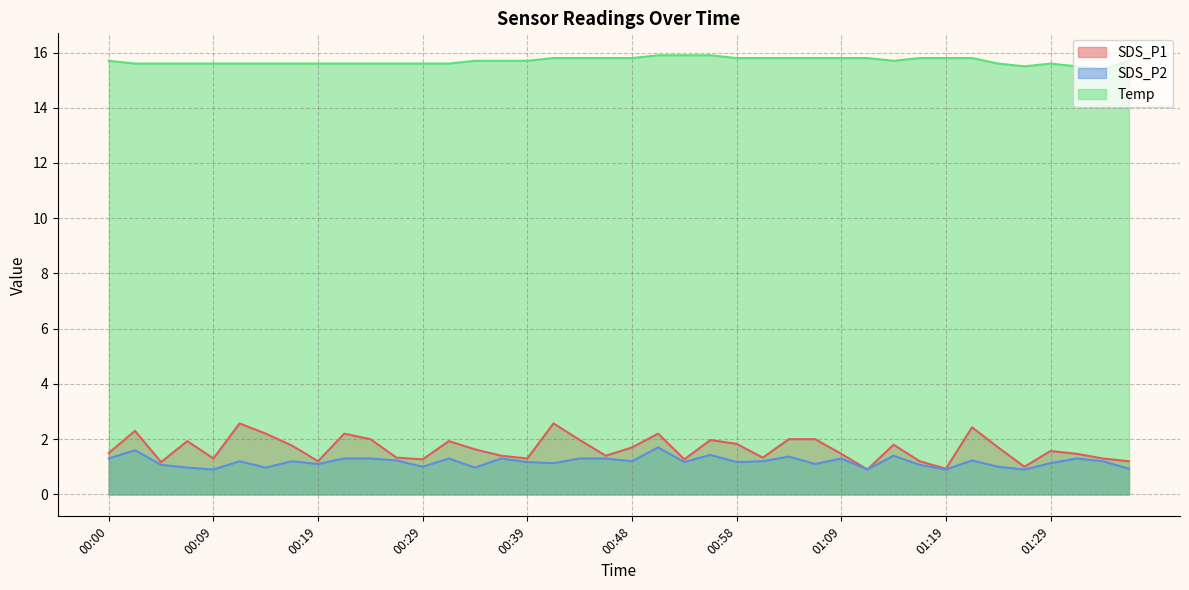

What is the sum of all SDS_P1 values?

66.2